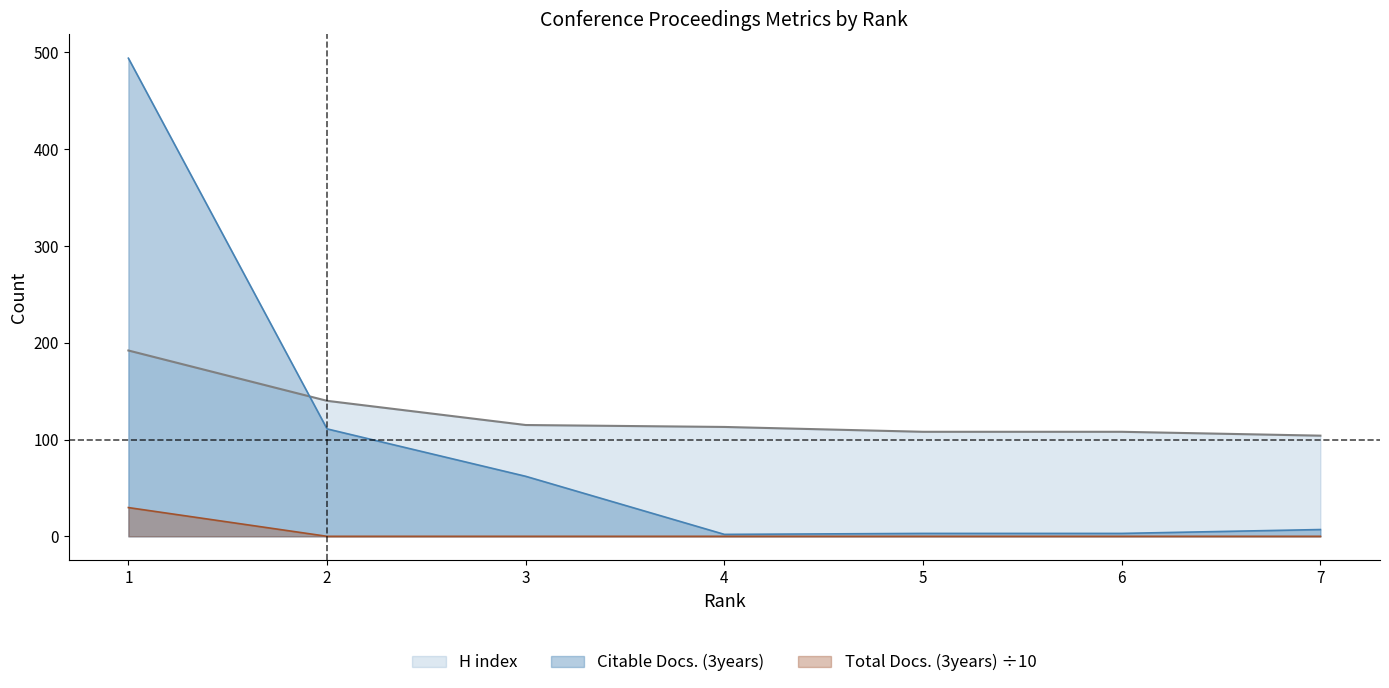

Does the chart have visible grid lines?

No